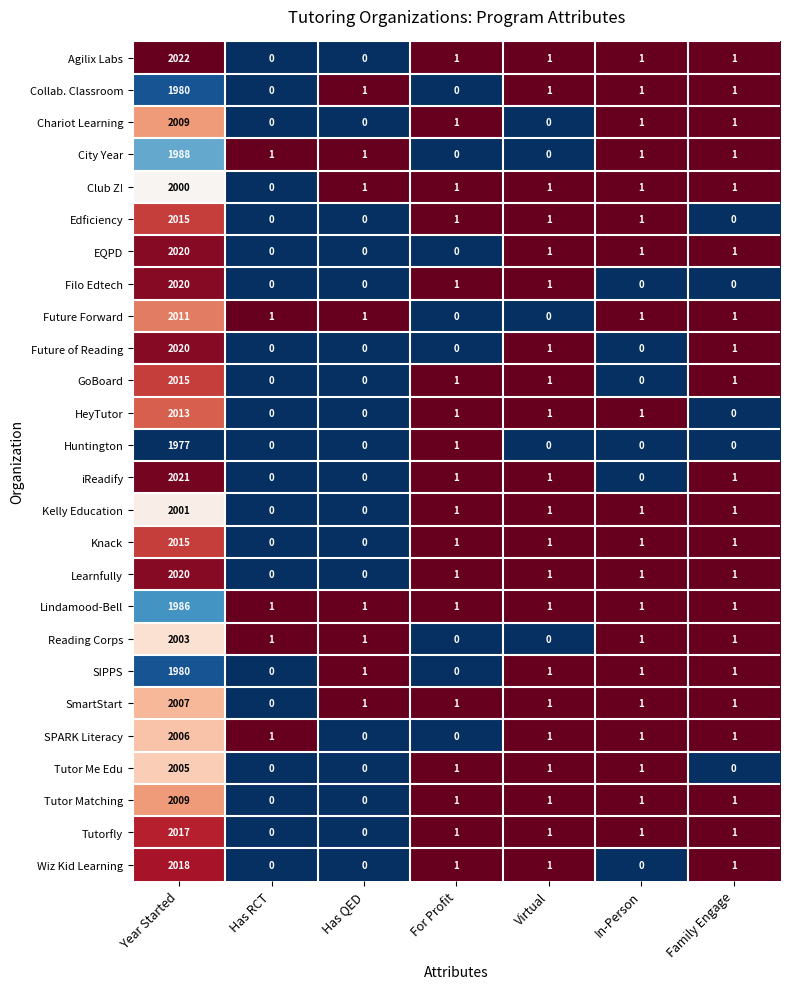

What is the sum of all iReadify values?

2024